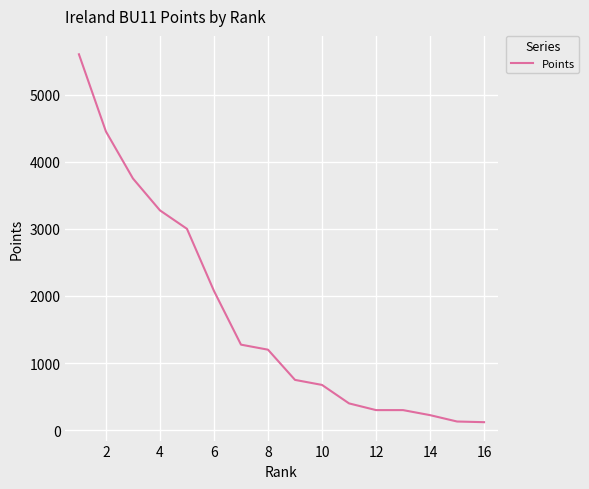

What is the greatest value displayed?

5600